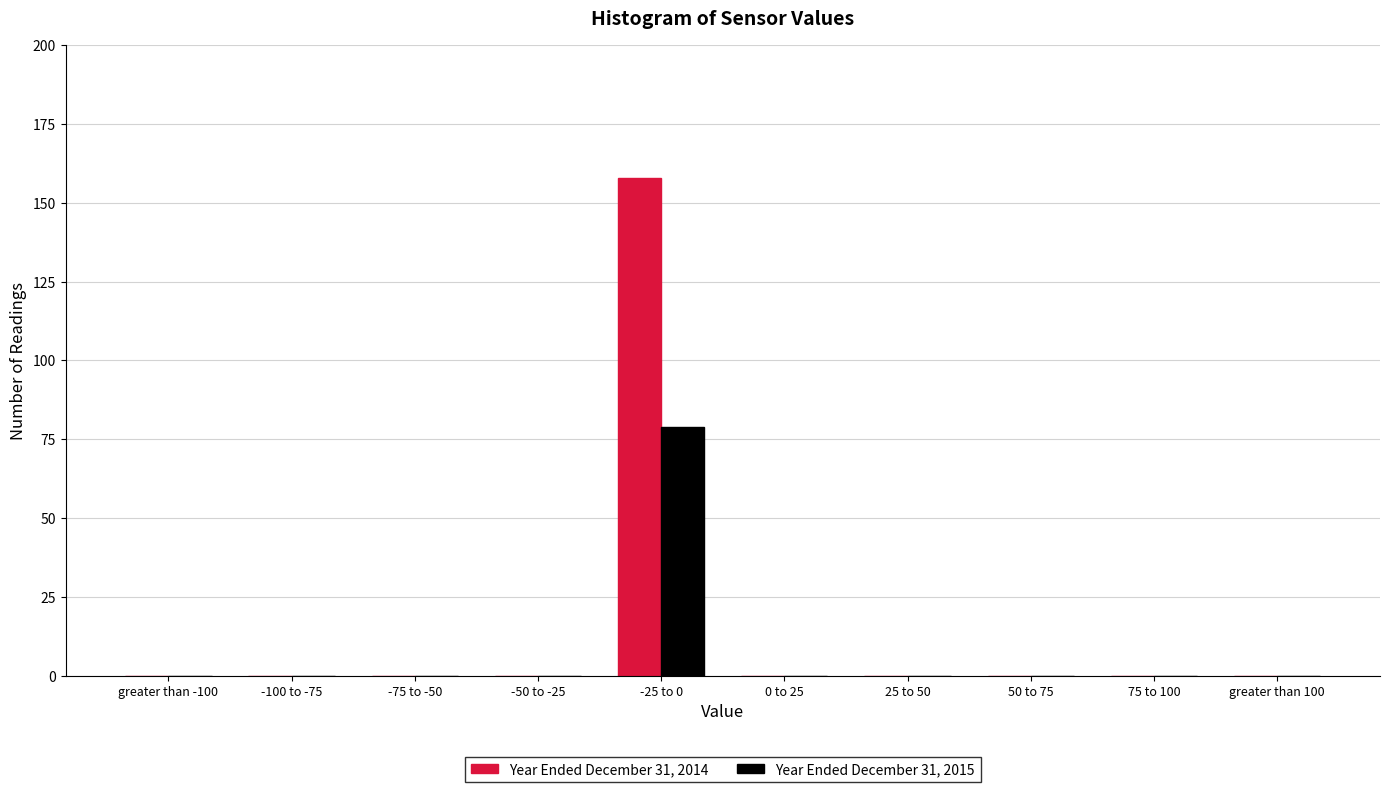

Reading left to right, what are all the values shown in this chart?

Year Ended December 31, 2014: greater than -100=0	-100 to -75=0	-75 to -50=0	-50 to -25=0	-25 to 0=158	0 to 25=0	25 to 50=0	50 to 75=0	75 to 100=0	greater than 100=0
Year Ended December 31, 2015: greater than -100=0	-100 to -75=0	-75 to -50=0	-50 to -25=0	-25 to 0=79	0 to 25=0	25 to 50=0	50 to 75=0	75 to 100=0	greater than 100=0